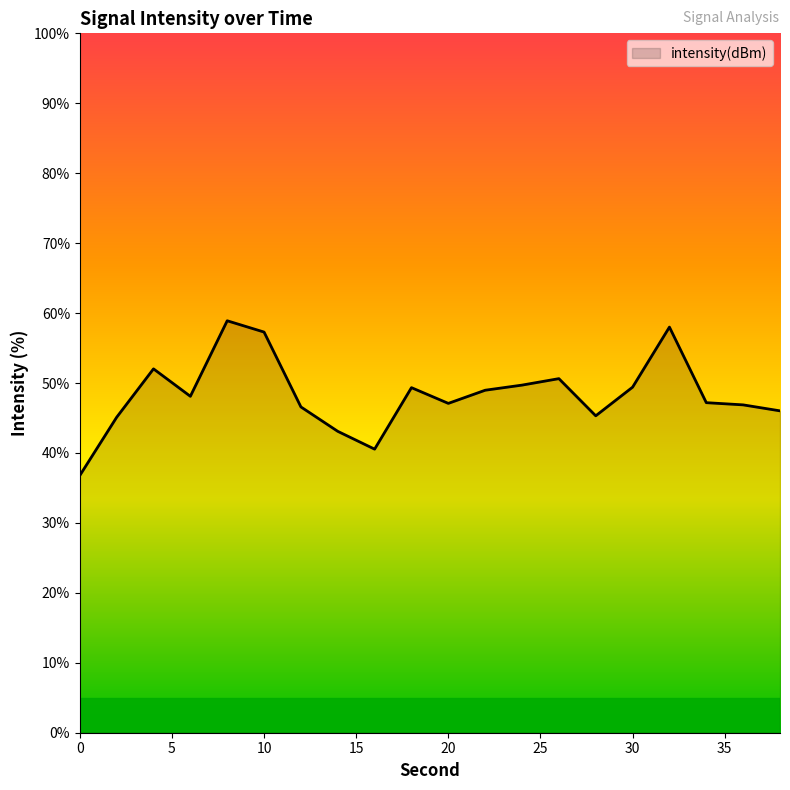

What is the maximum value shown in the chart?

58.9